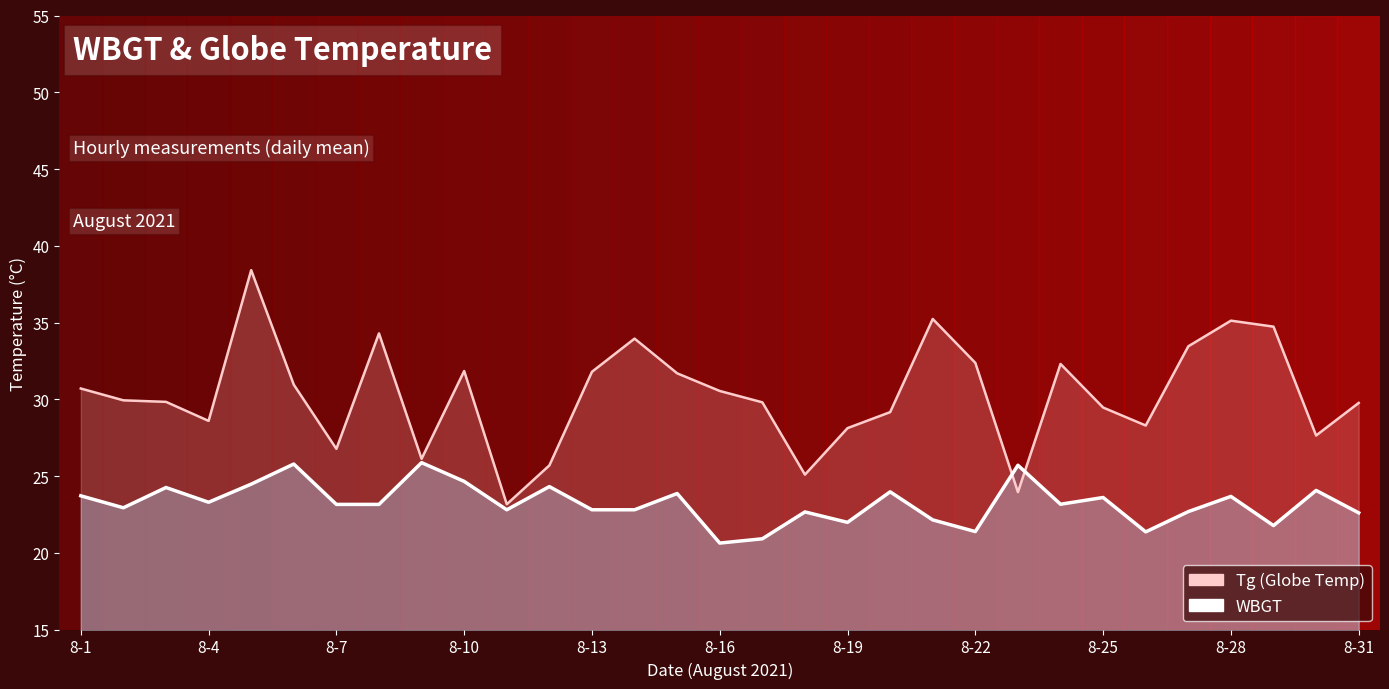

Rank the series by their average value, from highest to lowest.

Tg (line), WBGT (line)